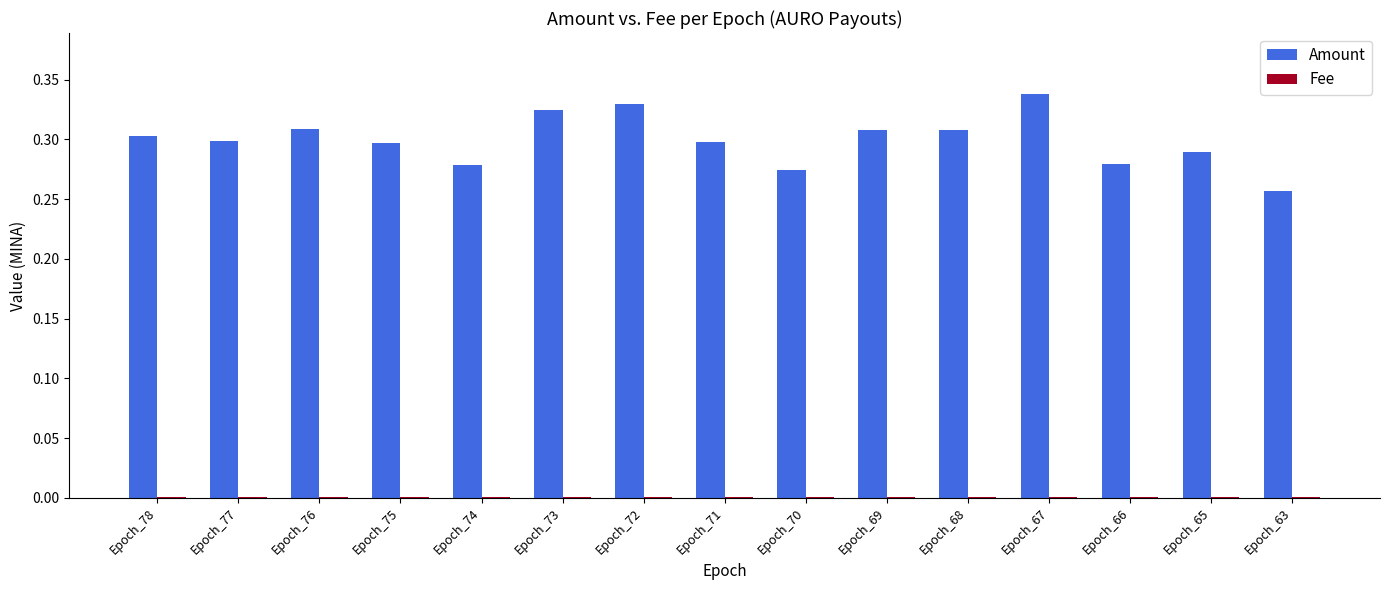

Between Epoch_67 and Epoch_65, which series saw the biggest shift?

Amount